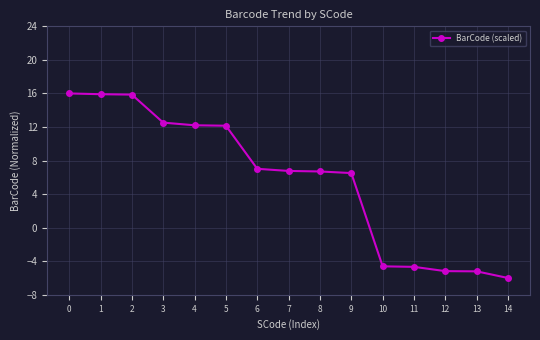

Is this an area chart (filled region under the line)?

No